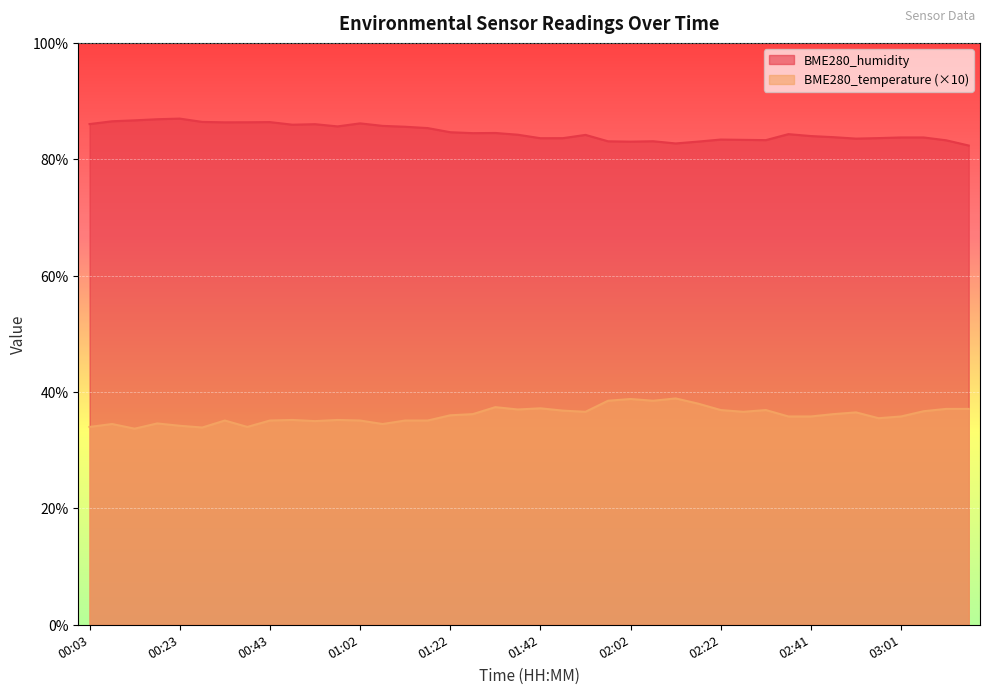

At which category is the sum across all series the highest?

01:32